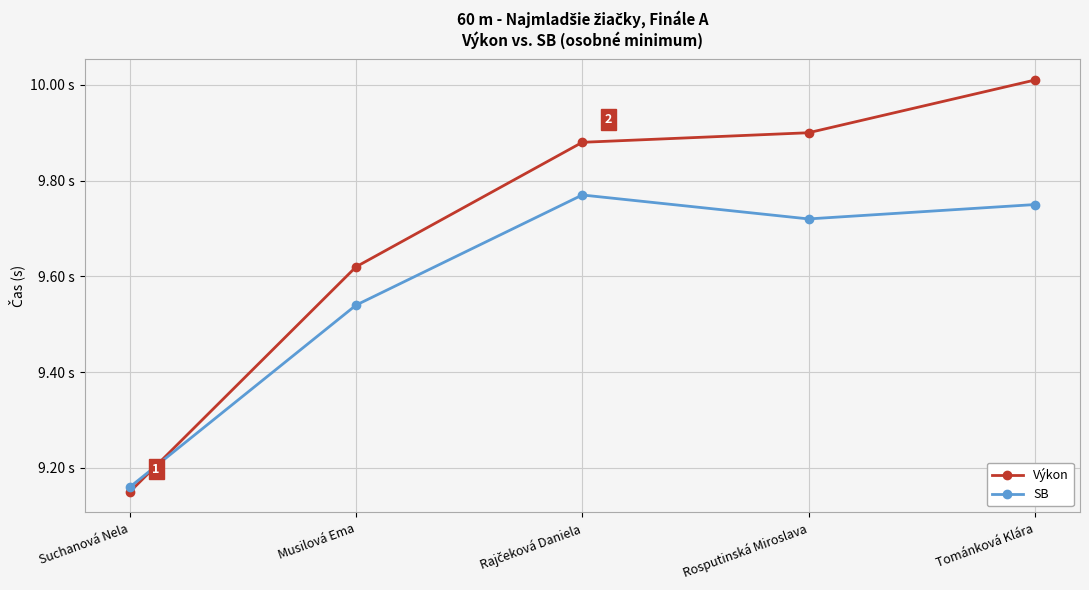

List the series in order of their overall mean, lowest first.

SB, Výkon